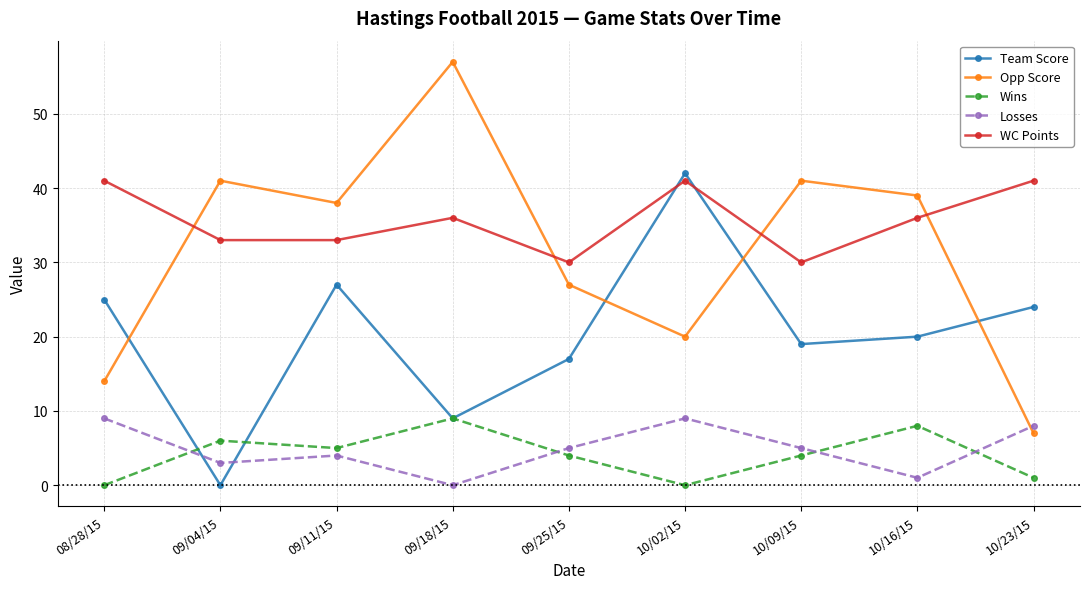

Which series changed the most between 09/18/15 and 10/16/15?

Opp Score